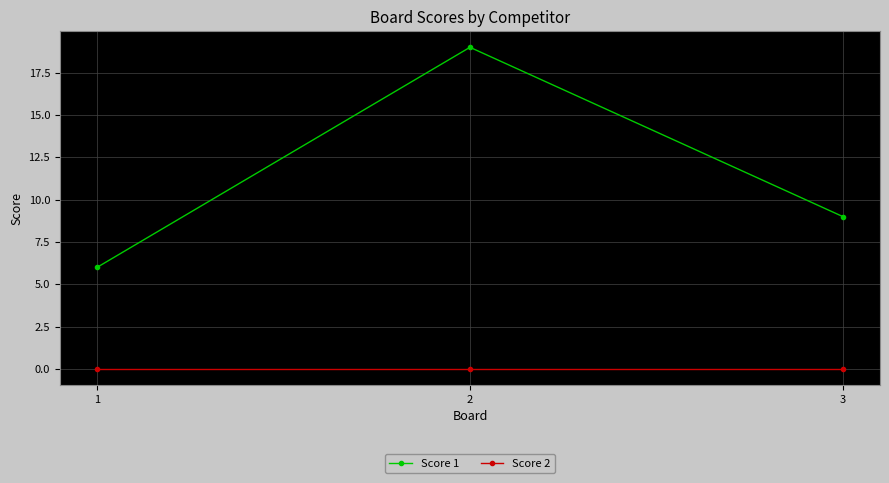

List the series in order of their overall mean, lowest first.

Score 2, Score 1